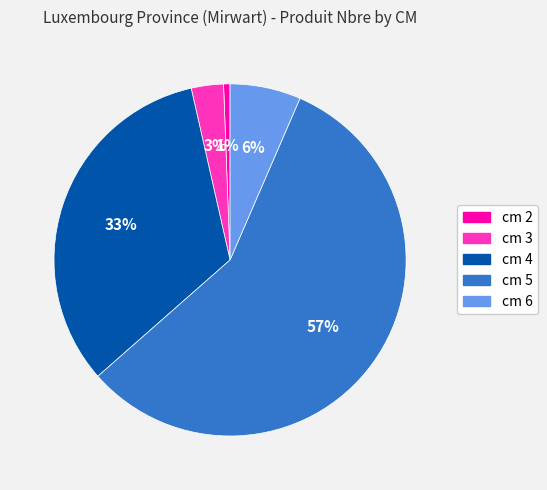

Which has a higher value, cm 2 or cm 6?

cm 6